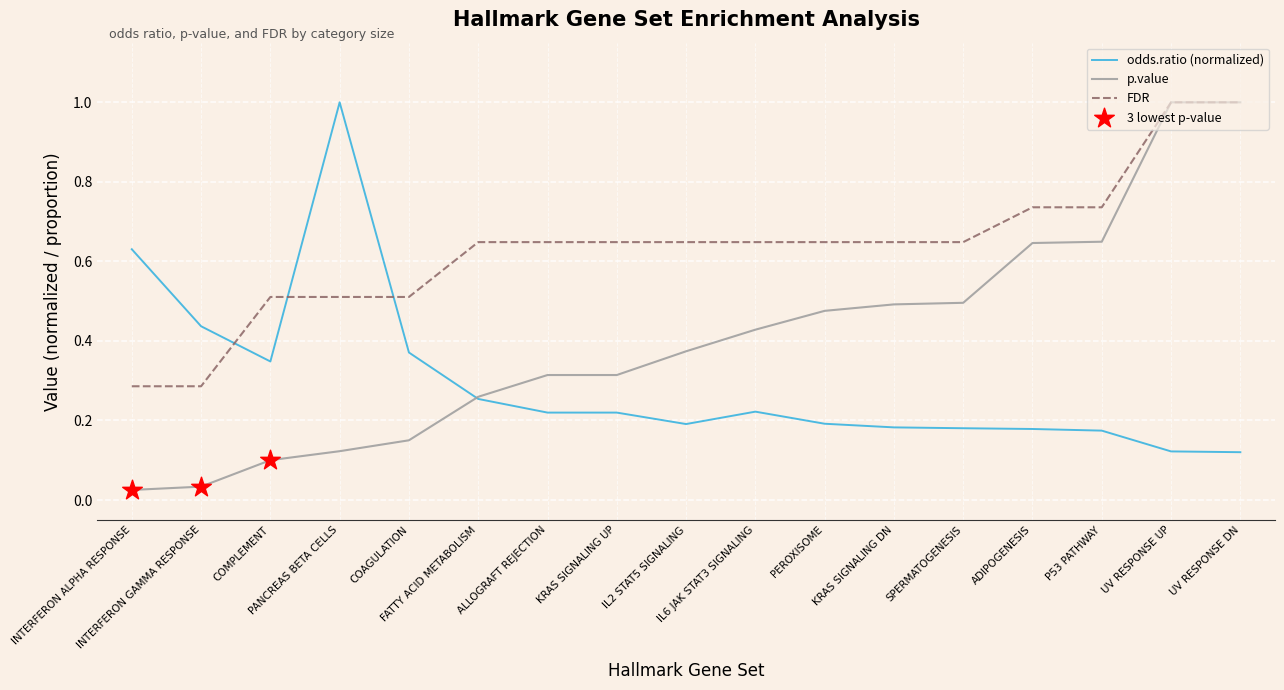

Which series has the widest spread of values?

p.value